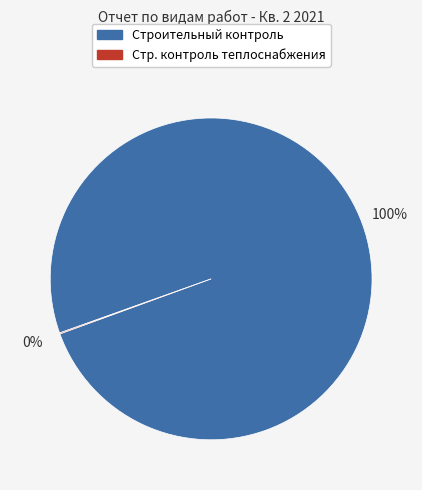

To the nearest percent, what is the average slice percentage?

50%